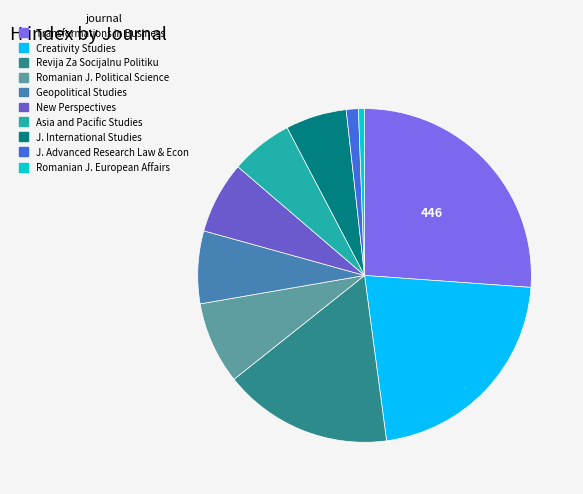

Which category has the smallest portion of the pie?

Romanian Journal of European Affairs